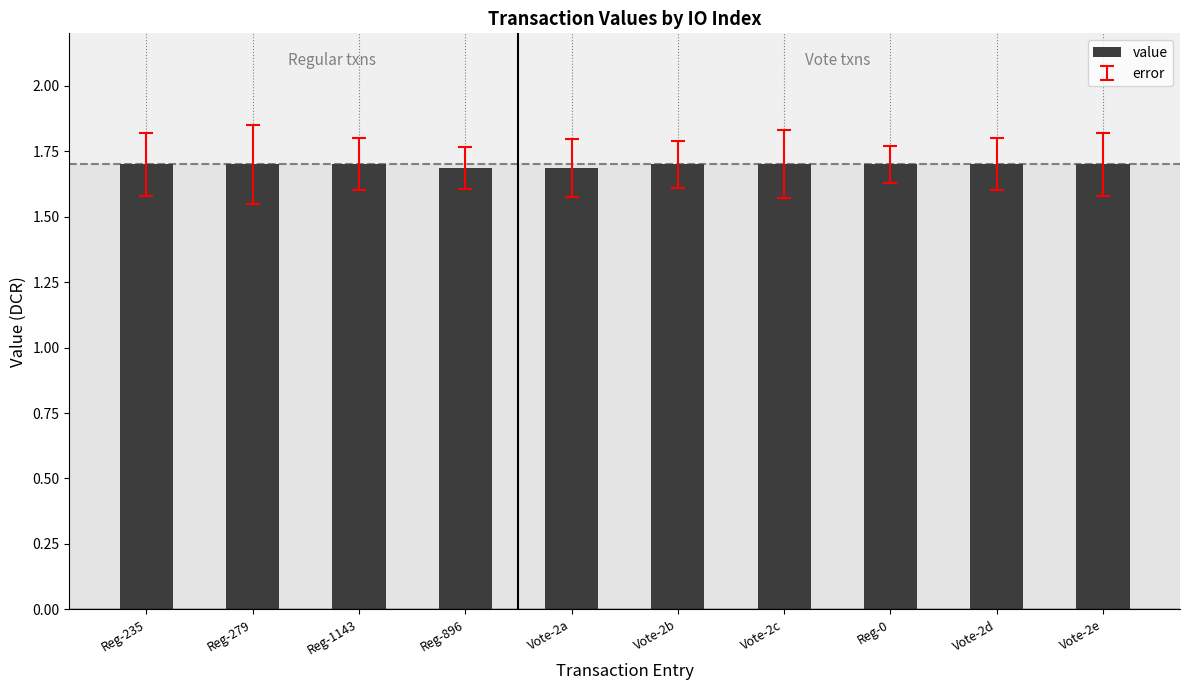

What is the value of the 6th bar from the left?

1.7